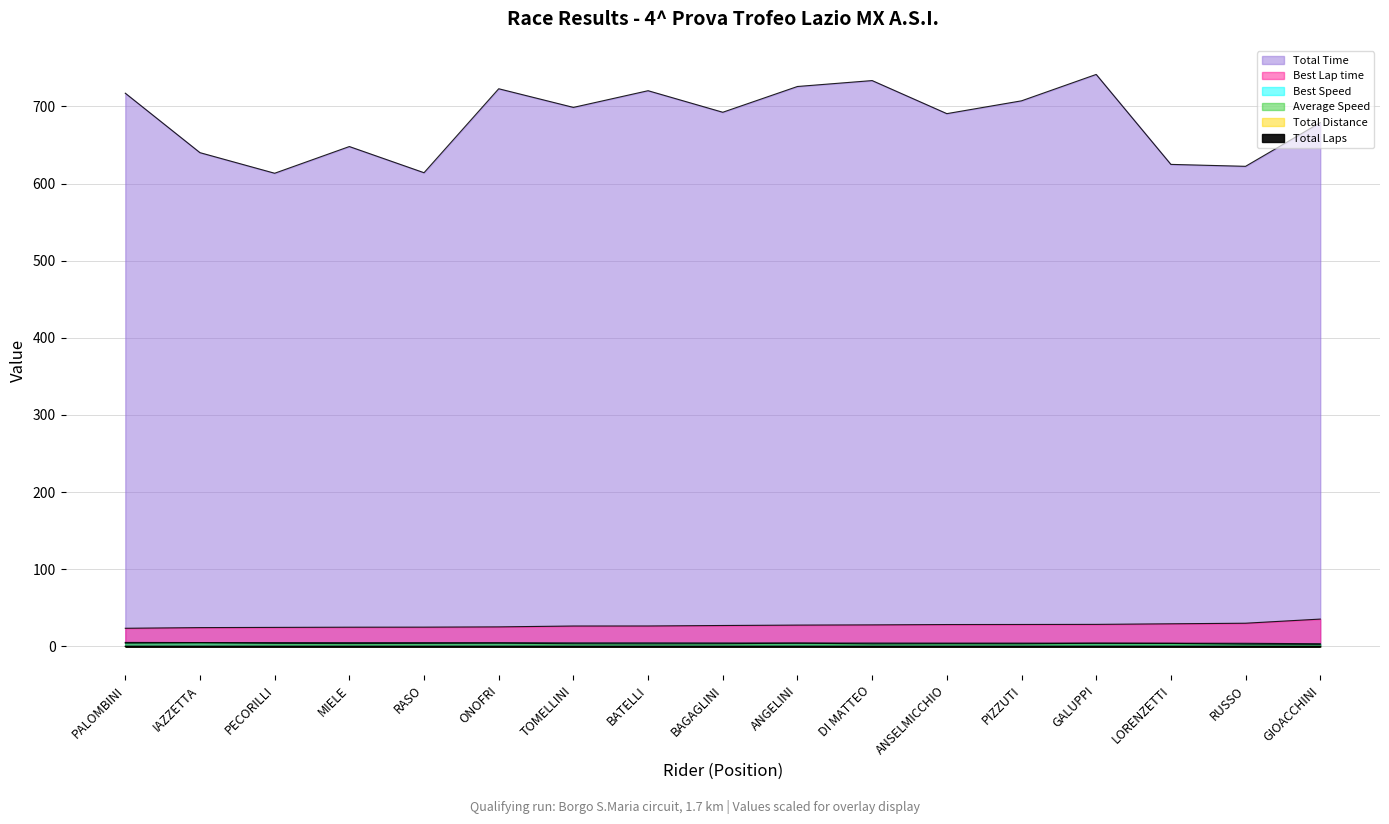

True or false: Best Lap time has more than 1 points higher than both neighbors.

False